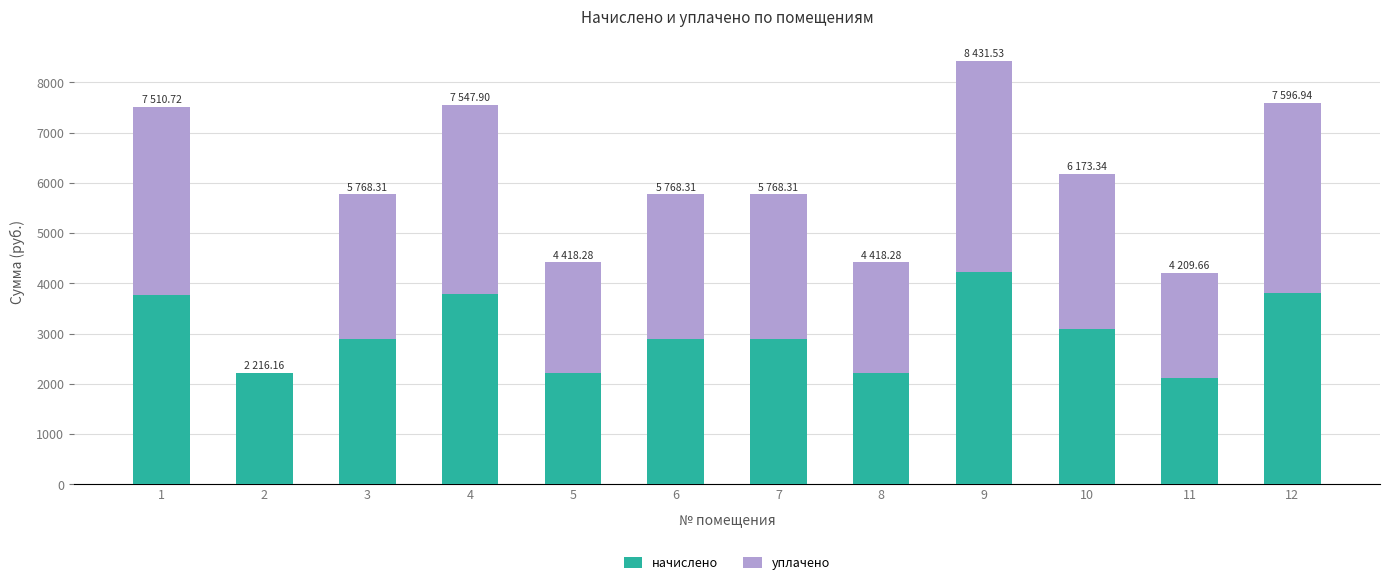

What is the total value across all series at 9?

8431.5